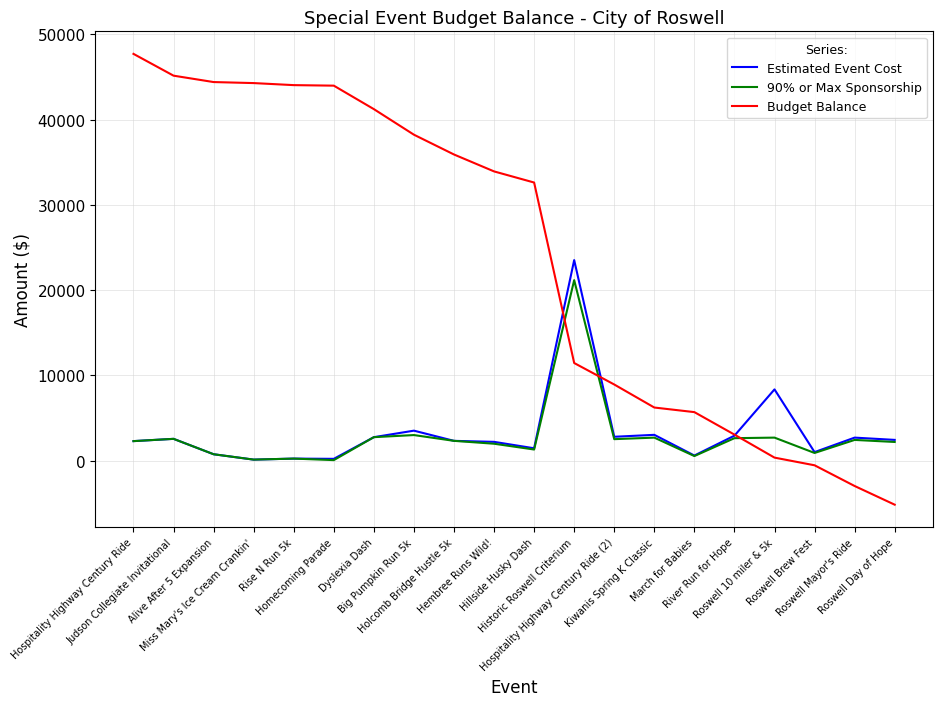

What position from the right is Roswell Brew Fest?

3